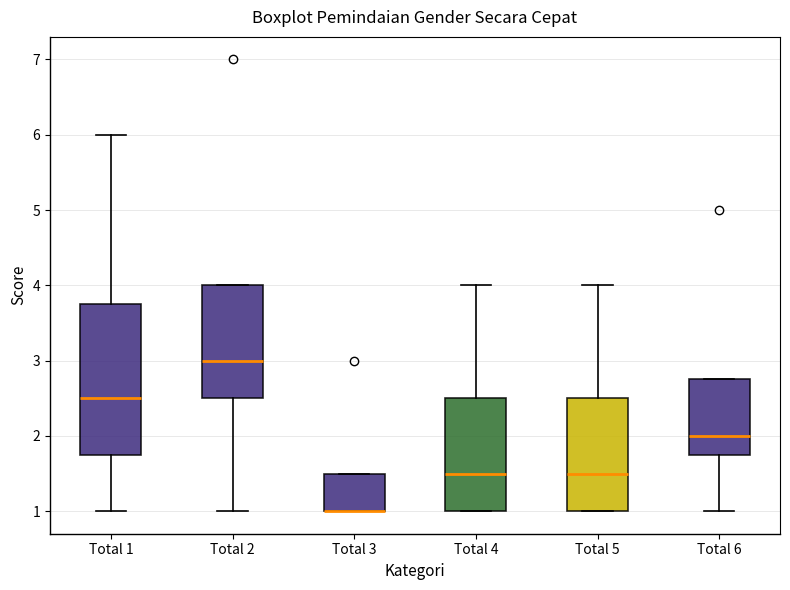

Reading left to right, transcribe this box plot: for each box, give where its median line is, the range the box spans, and where its two whiskers end, as read against the y-axis. The values are not printed on the chart, so give them approximately, as read against the axis.

Total 1: median 2.5, box 1.8 to 3.8, whiskers 1.0 to 6.0
Total 2: median 3.0, box 2.5 to 4.0, whiskers 1.0 to 4.0
Total 3: median 1.0 (drawn on the box's lower edge), box 1.0 to 1.5, whiskers 1.0 to 1.5
Total 4: median 1.5, box 1.0 to 2.5, whiskers 1.0 to 4.0
Total 5: median 1.5, box 1.0 to 2.5, whiskers 1.0 to 4.0
Total 6: median 2.0, box 1.8 to 2.8, whiskers 1.0 to 2.8